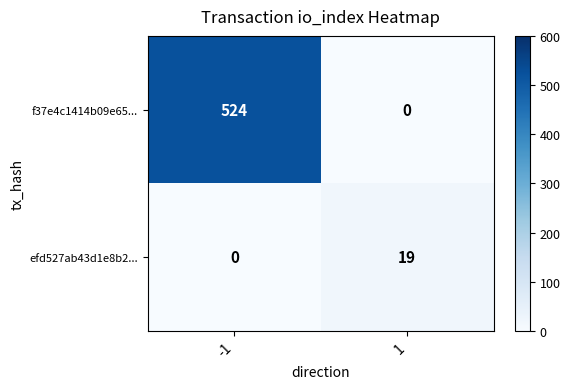

What is the difference between the maximum and minimum values in the efd527ab43d1e8b2... series?

19